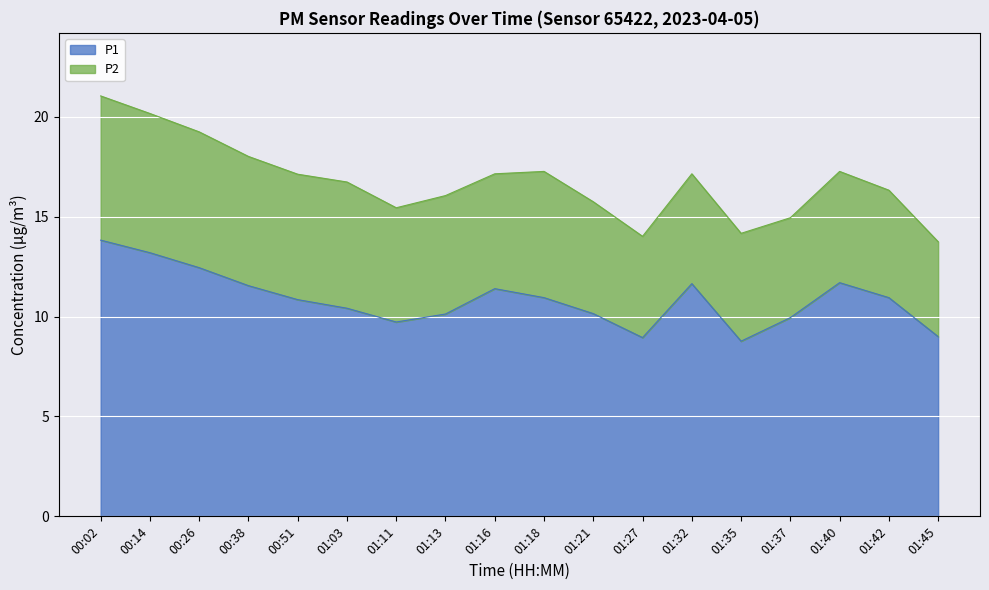

Reading left to right, list all the values displayed in this chart.

00:02=13.8	00:14=13.2	00:26=12.4	00:38=11.6	00:51=10.8	01:03=10.4	01:11=9.7	01:13=10.1	01:16=11.4	01:18=10.9	01:21=10.2	01:27=8.9	01:32=11.7	01:35=8.8	01:37=9.9	01:40=11.7	01:42=10.9	01:45=9.0